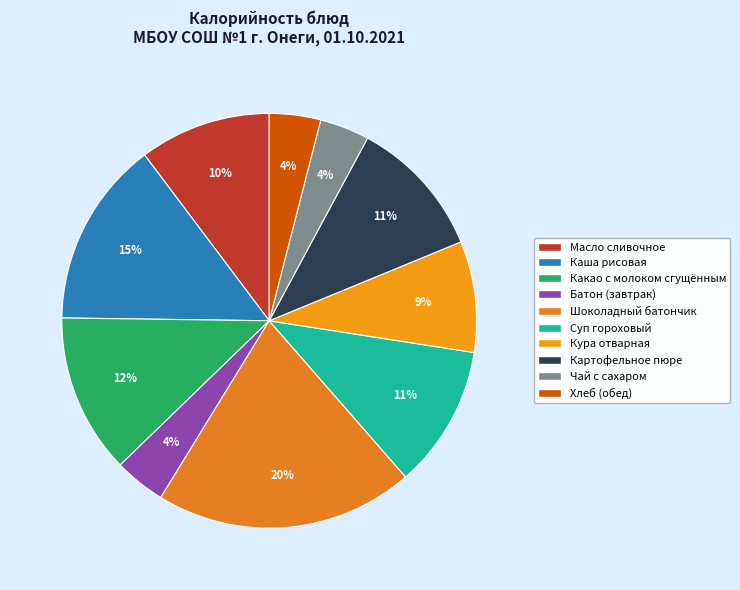

How many slices are in this pie chart?

10